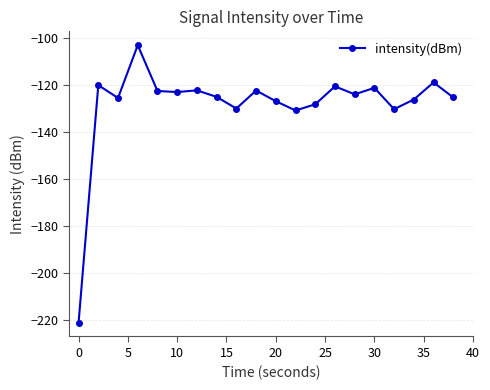

True or false: there are more than 1 points higher than both neighbors.

True